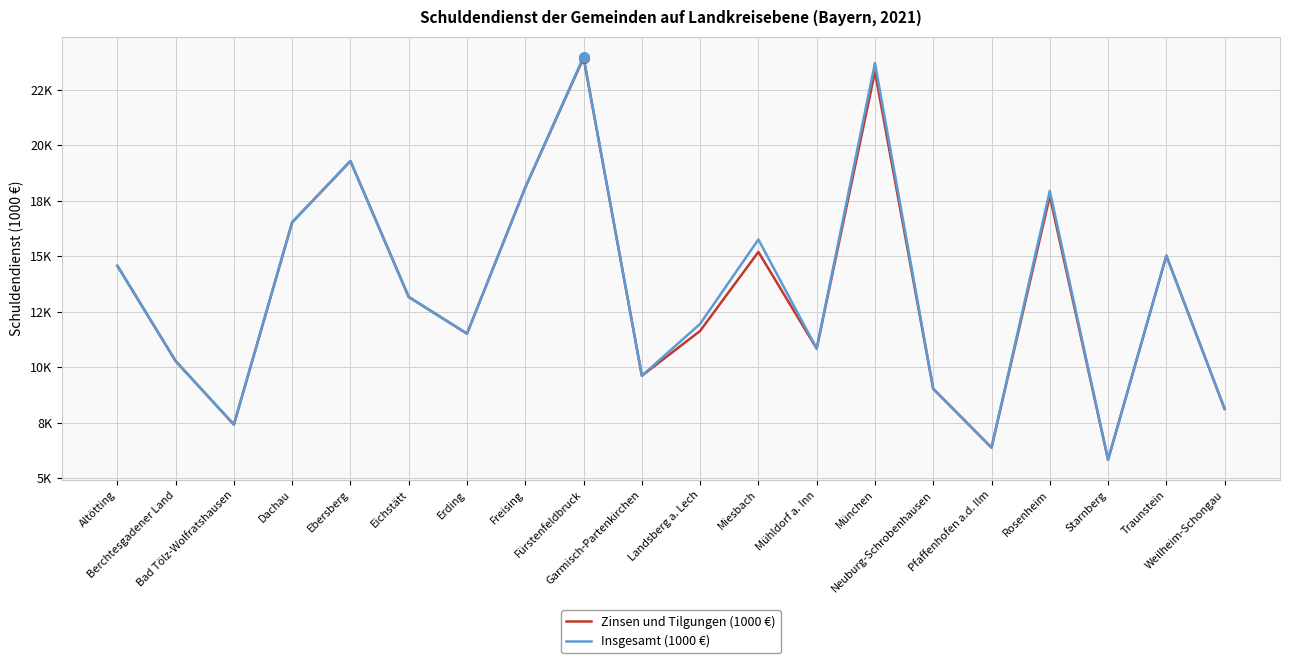

Rank the series at Mühldorf a. Inn from lowest to highest value.

Zinsen und Tilgungen (1000 €), Insgesamt (1000 €)